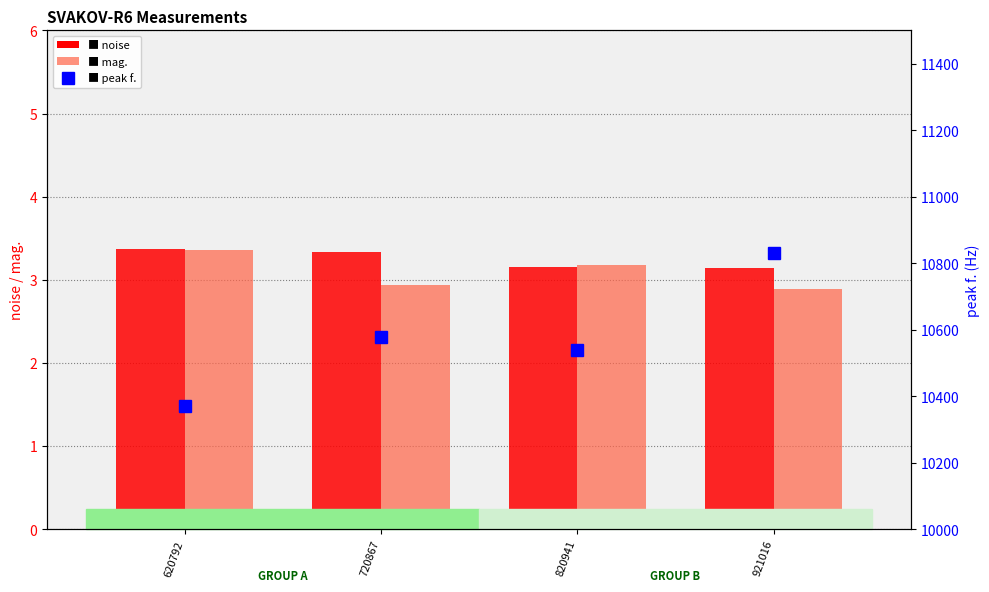

What is the difference between the mag. values at 620792 and 820941?

0.2